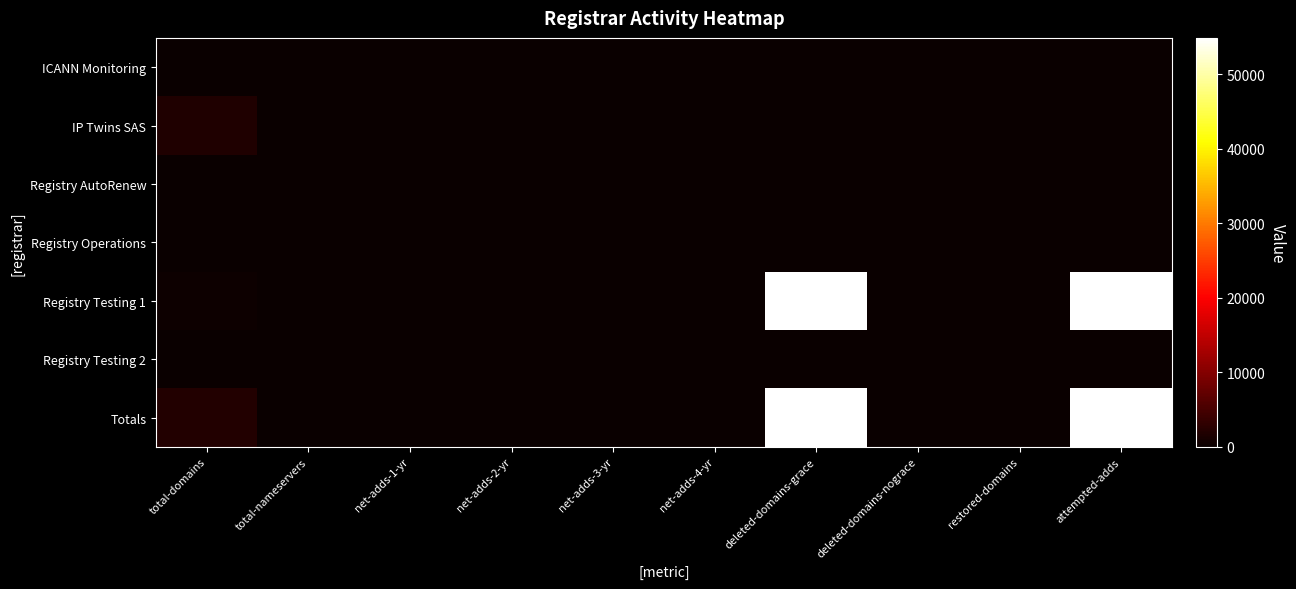

Which label corresponds to the largest value in the chart?

attempted-adds